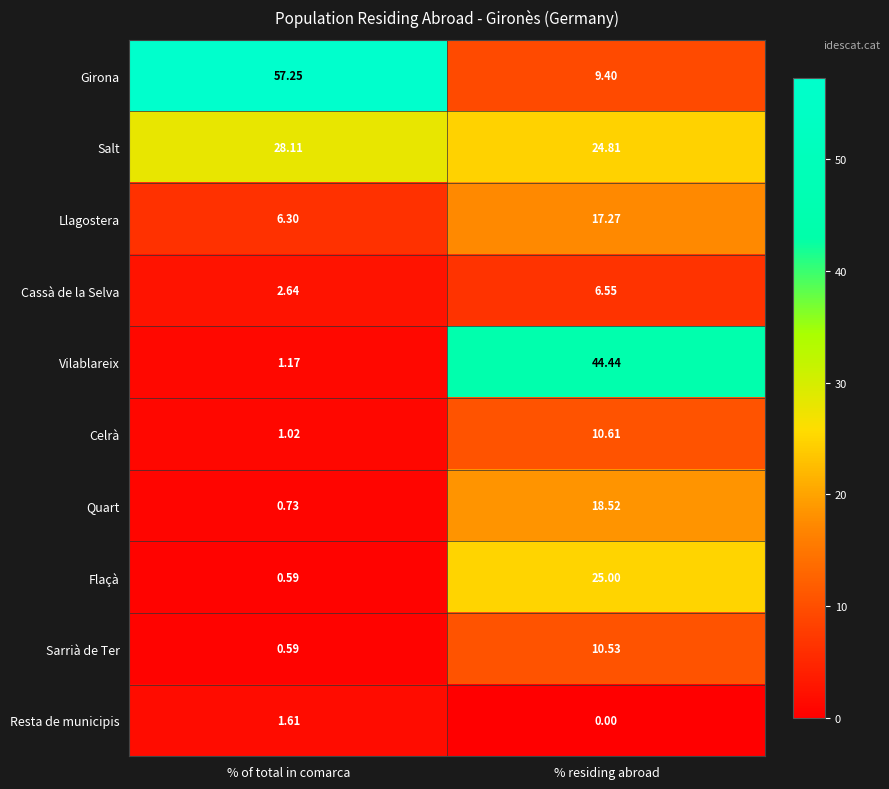

Which series has the widest spread of values?

Girona